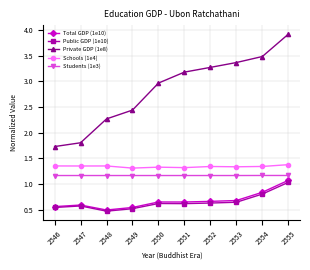

What is the highest value of the Total GDP (1e10) series?

1.1